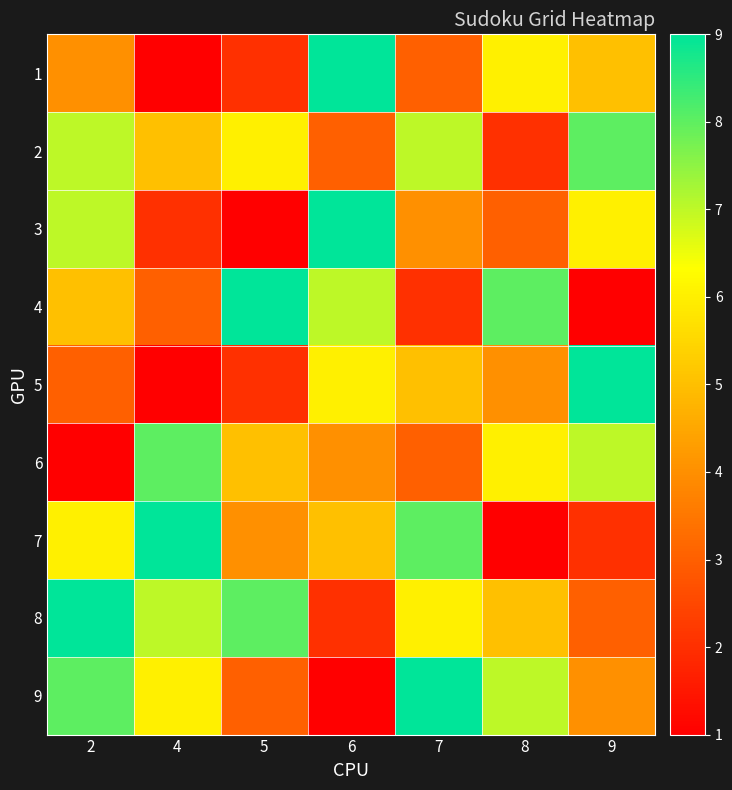

Rank the series at 7 from lowest to highest value.

4, 1, 6, 3, 5, 8, 2, 7, 9